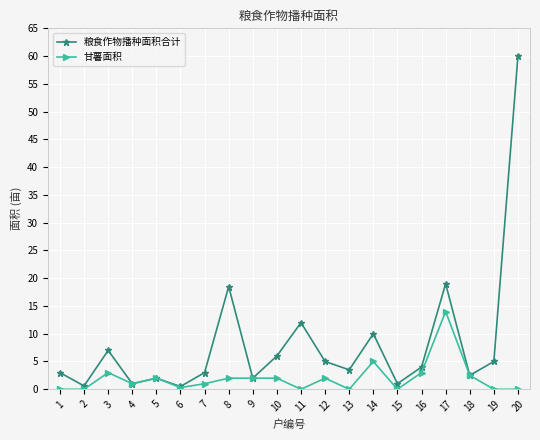

What is the difference between the maximum and minimum values in the 粮食作物播种面积合计 series?

59.5